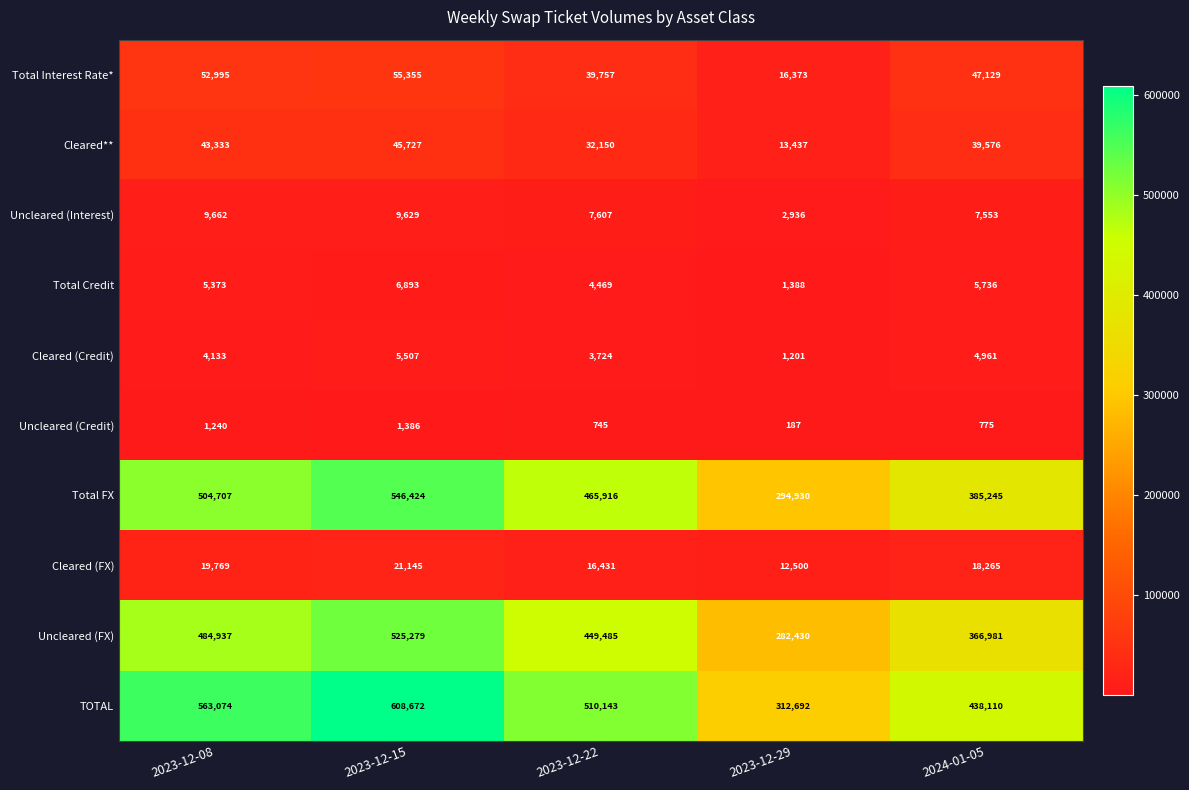

What is the difference between the highest and lowest values at 2023-12-08?

561834